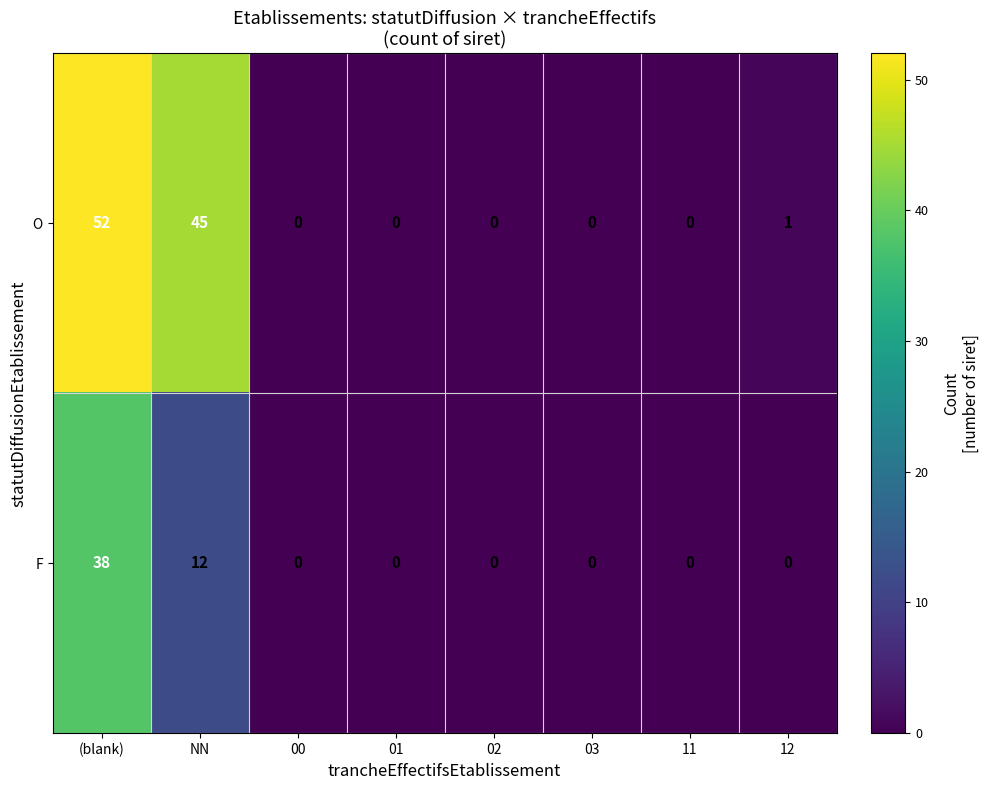

What is the average value of the F series?

6